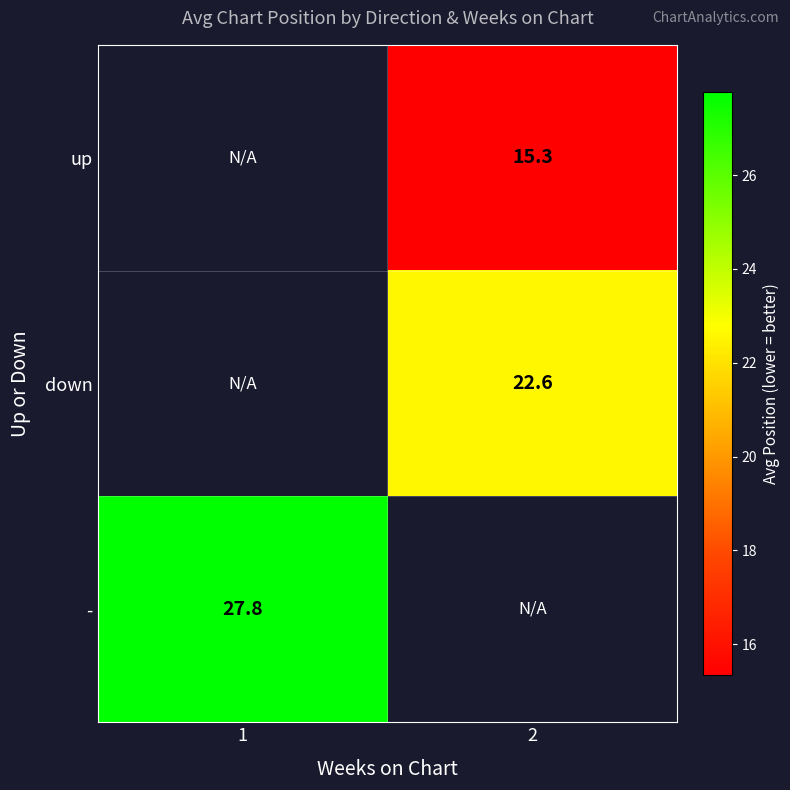

True or false: up has a value of 4.8 at 2.

False